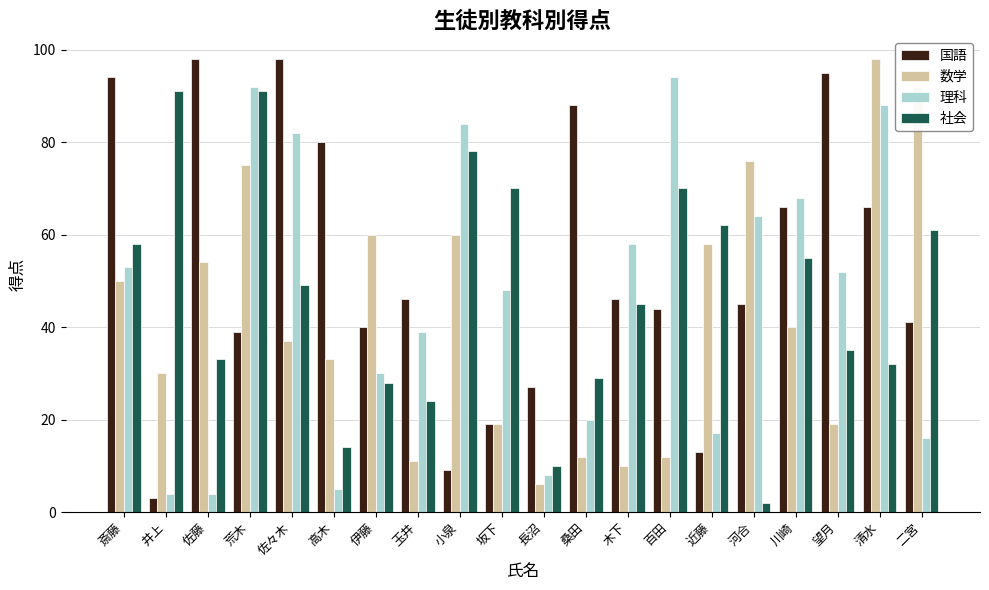

What is the lowest value of the 理科 series?

4